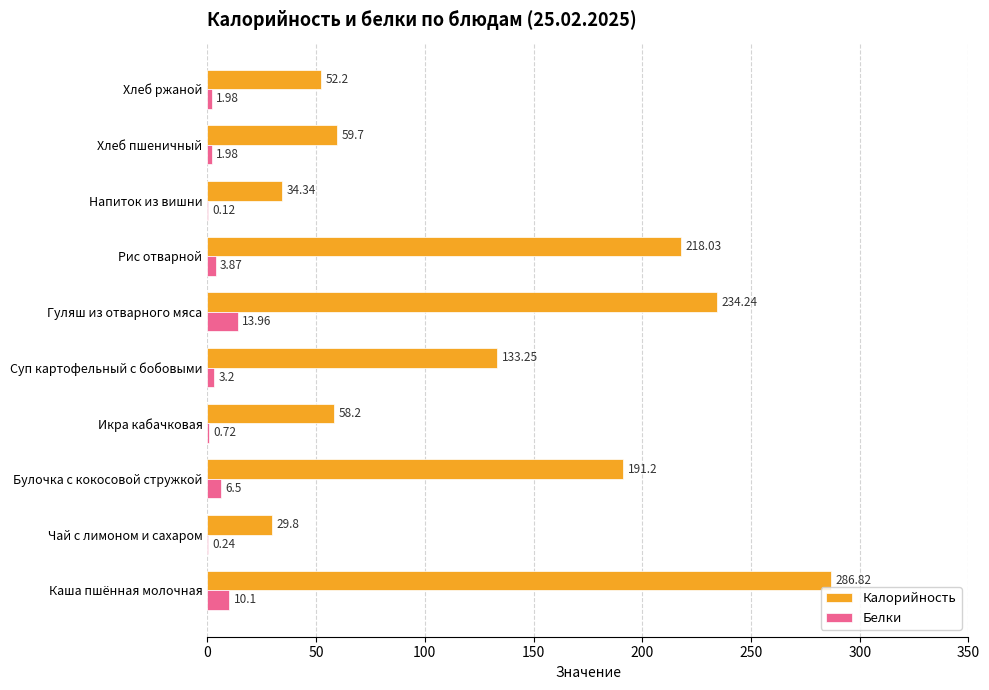

Is the value of Белки at Напиток из вишни greater than the value of Калорийность at Каша пшённая молочная?

No